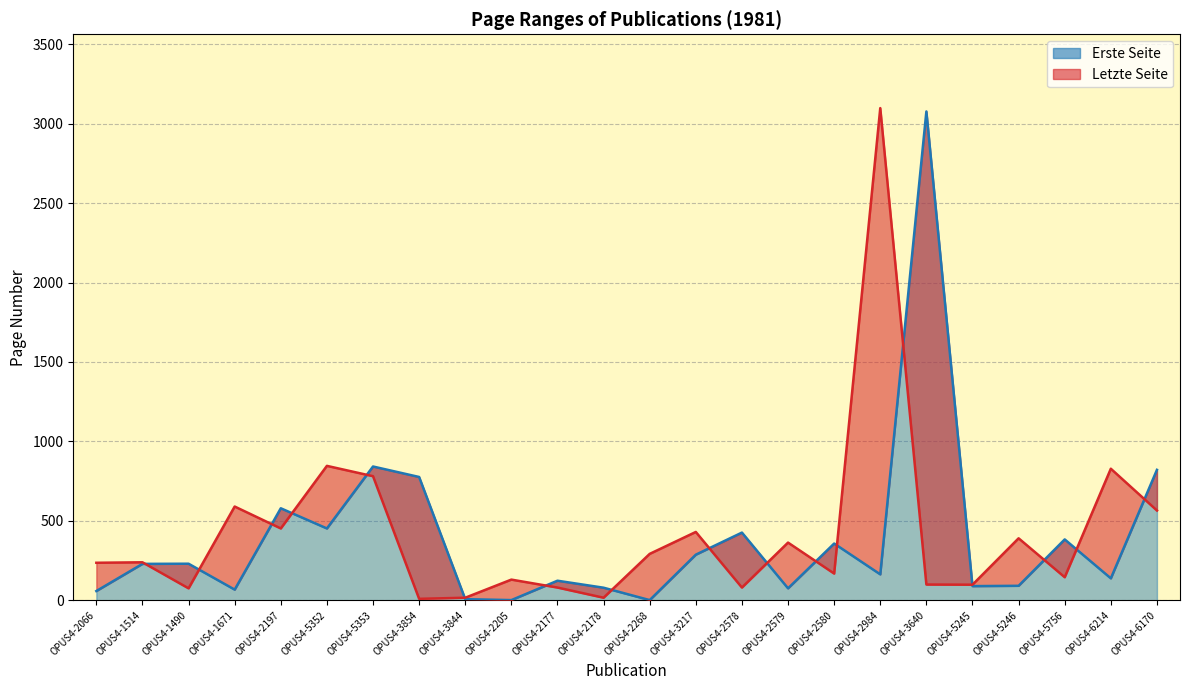

What is the total value across all series at OPUS4-2197?

1031